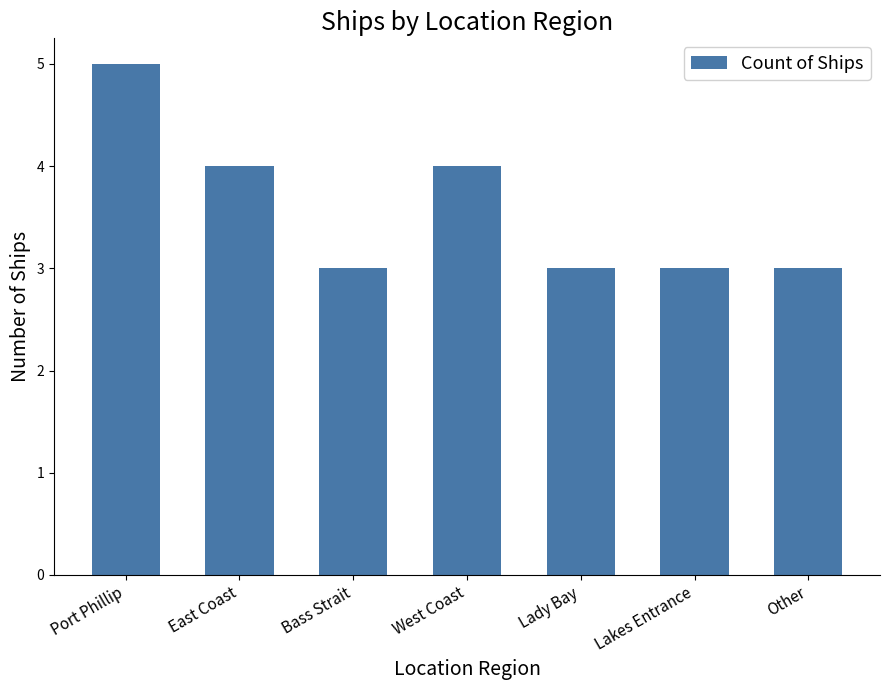

Which category has the highest value across all series?

Port Phillip